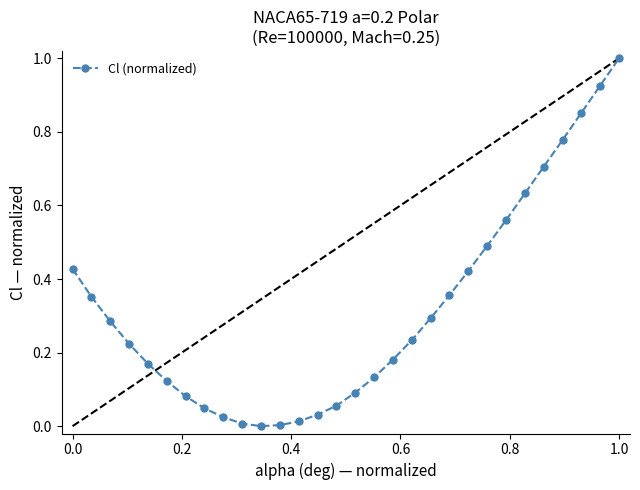

What is the difference between the maximum and minimum values?

1.0